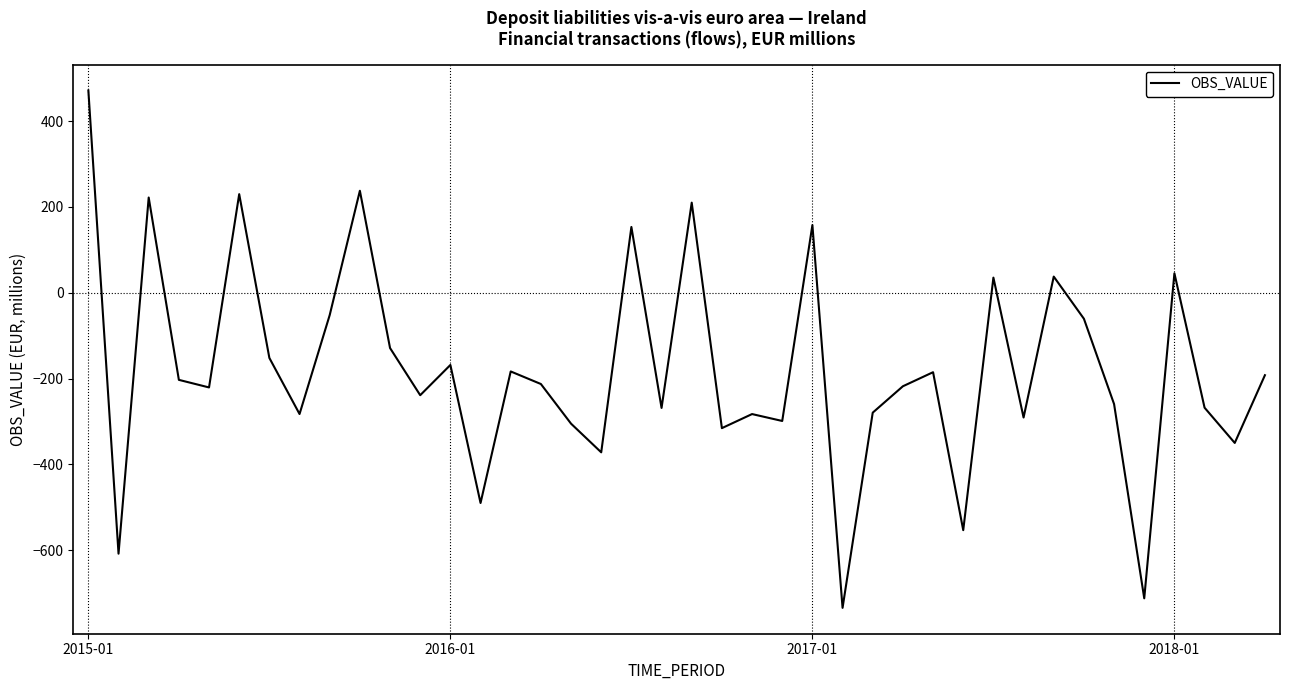

How many lines are shown in the chart?

1